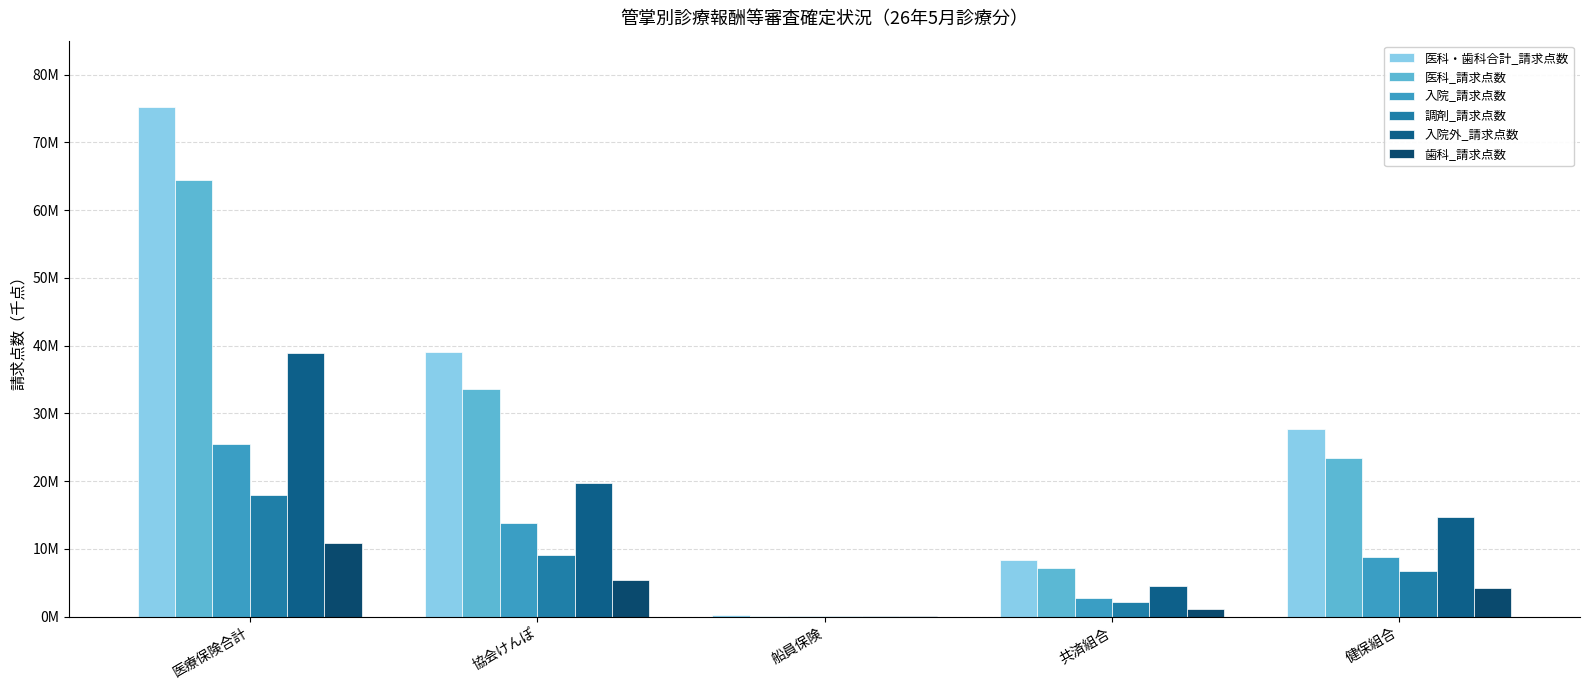

List the series in order of their peak value, lowest first.

歯科_請求点数, 調剤_請求点数, 入院_請求点数, 入院外_請求点数, 医科_請求点数, 医科・歯科合計_請求点数